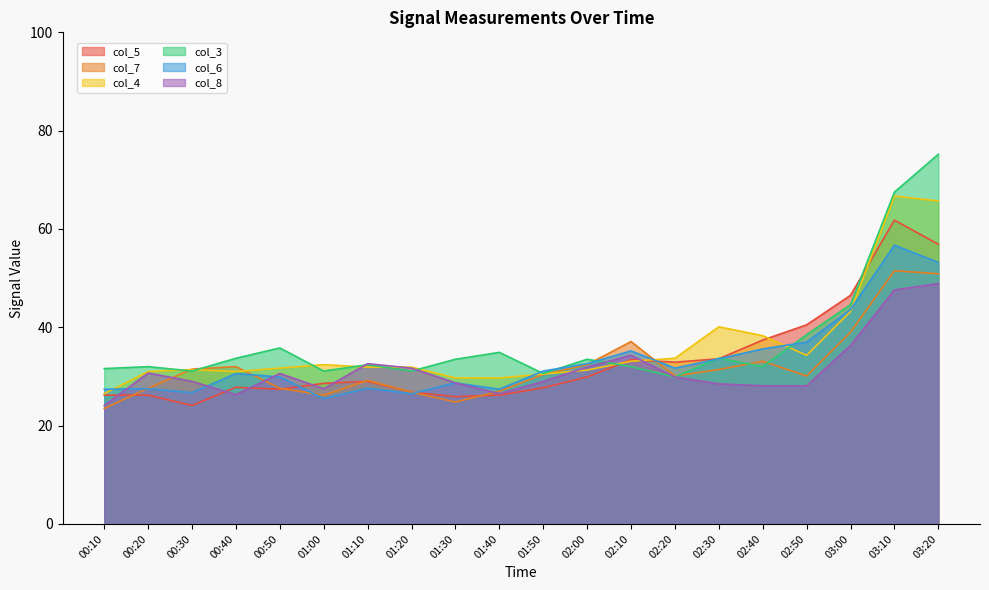

What is the difference between the highest and lowest values at 00:40?

7.4